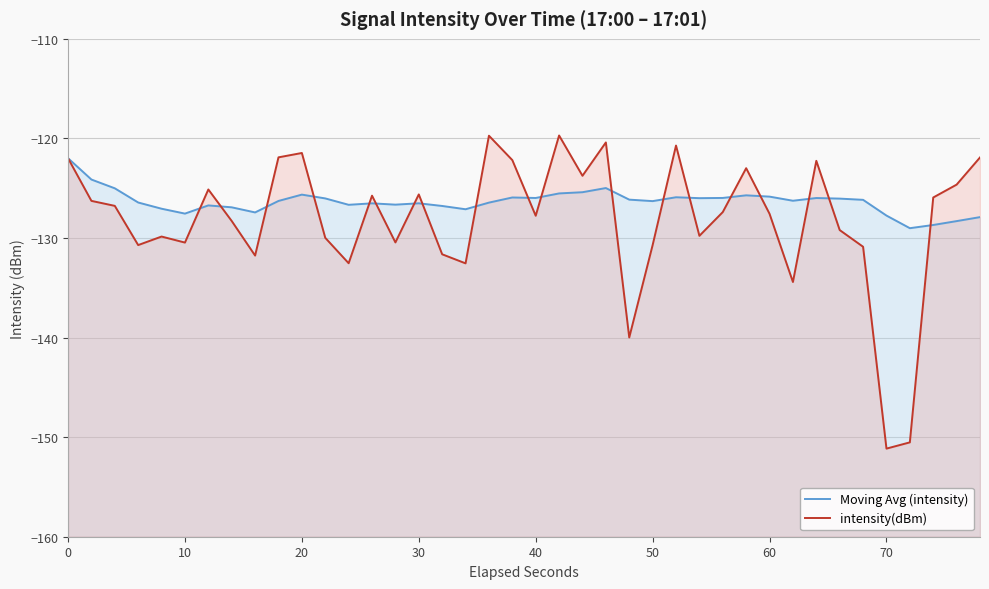

What is the average value of the Moving Avg (intensity) series?

-126.3